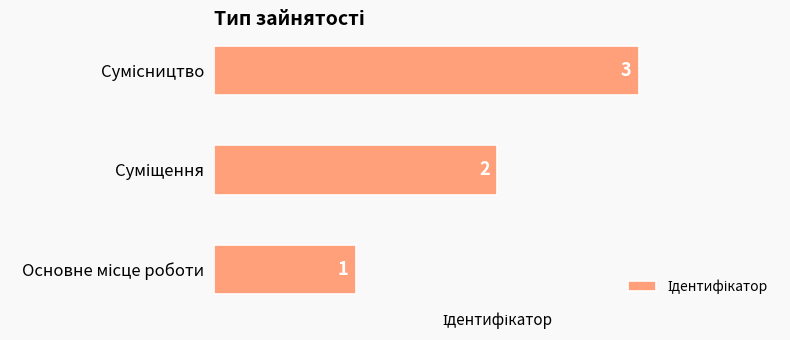

What is the maximum value shown in the chart?

3